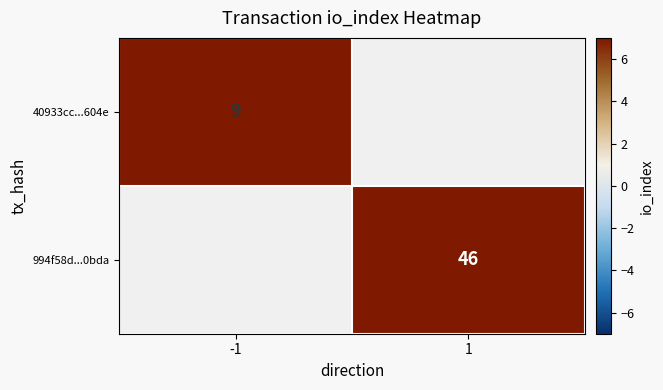

How many distinct data groups are displayed?

2